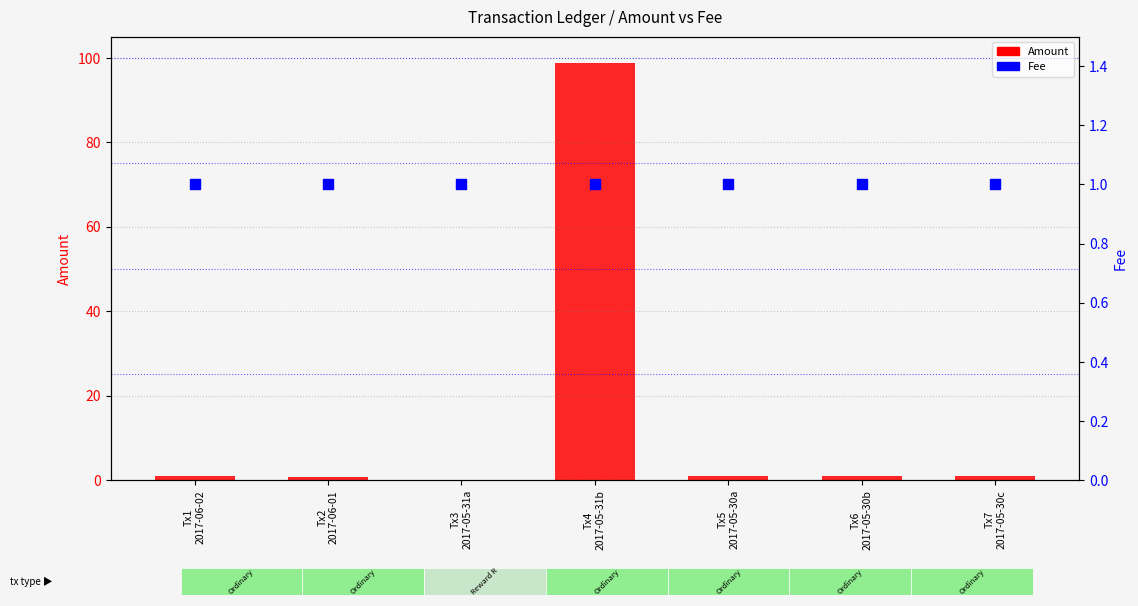

Which series contains the highest Y value?

Amount